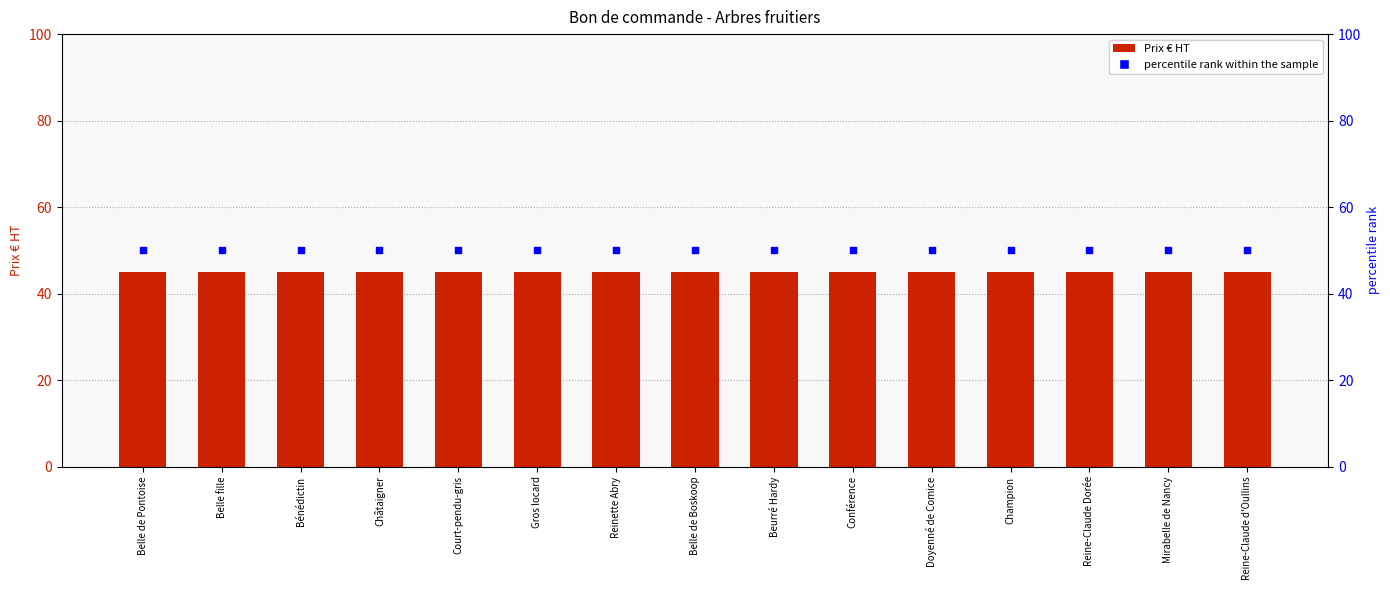

Which series has the largest Y range (max minus min)?

Prix € HT